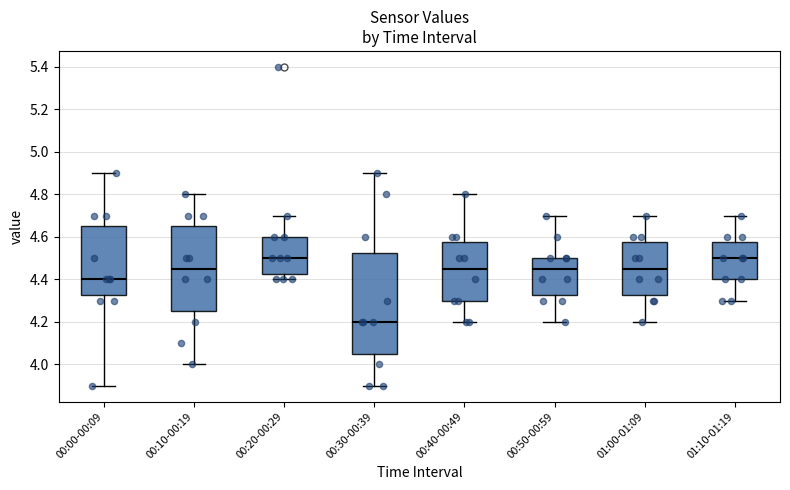

Reading left to right, read every box against the y-axis: the position of its median line, the range the box covers, and the ends of its whiskers. The values are not printed on the chart, so give them approximately, as read against the axis.

00:00-00:09: median 4.40, box 4.32 to 4.66, whiskers 3.90 to 4.90
00:10-00:19: median 4.46, box 4.26 to 4.66, whiskers 4.00 to 4.80
00:20-00:29: median 4.50, box 4.42 to 4.60, whiskers 4.40 to 4.70
00:30-00:39: median 4.20, box 4.06 to 4.52, whiskers 3.90 to 4.90
00:40-00:49: median 4.46, box 4.30 to 4.58, whiskers 4.20 to 4.80
00:50-00:59: median 4.46, box 4.32 to 4.50, whiskers 4.20 to 4.70
01:00-01:09: median 4.46, box 4.32 to 4.58, whiskers 4.20 to 4.70
01:10-01:19: median 4.50, box 4.40 to 4.58, whiskers 4.30 to 4.70